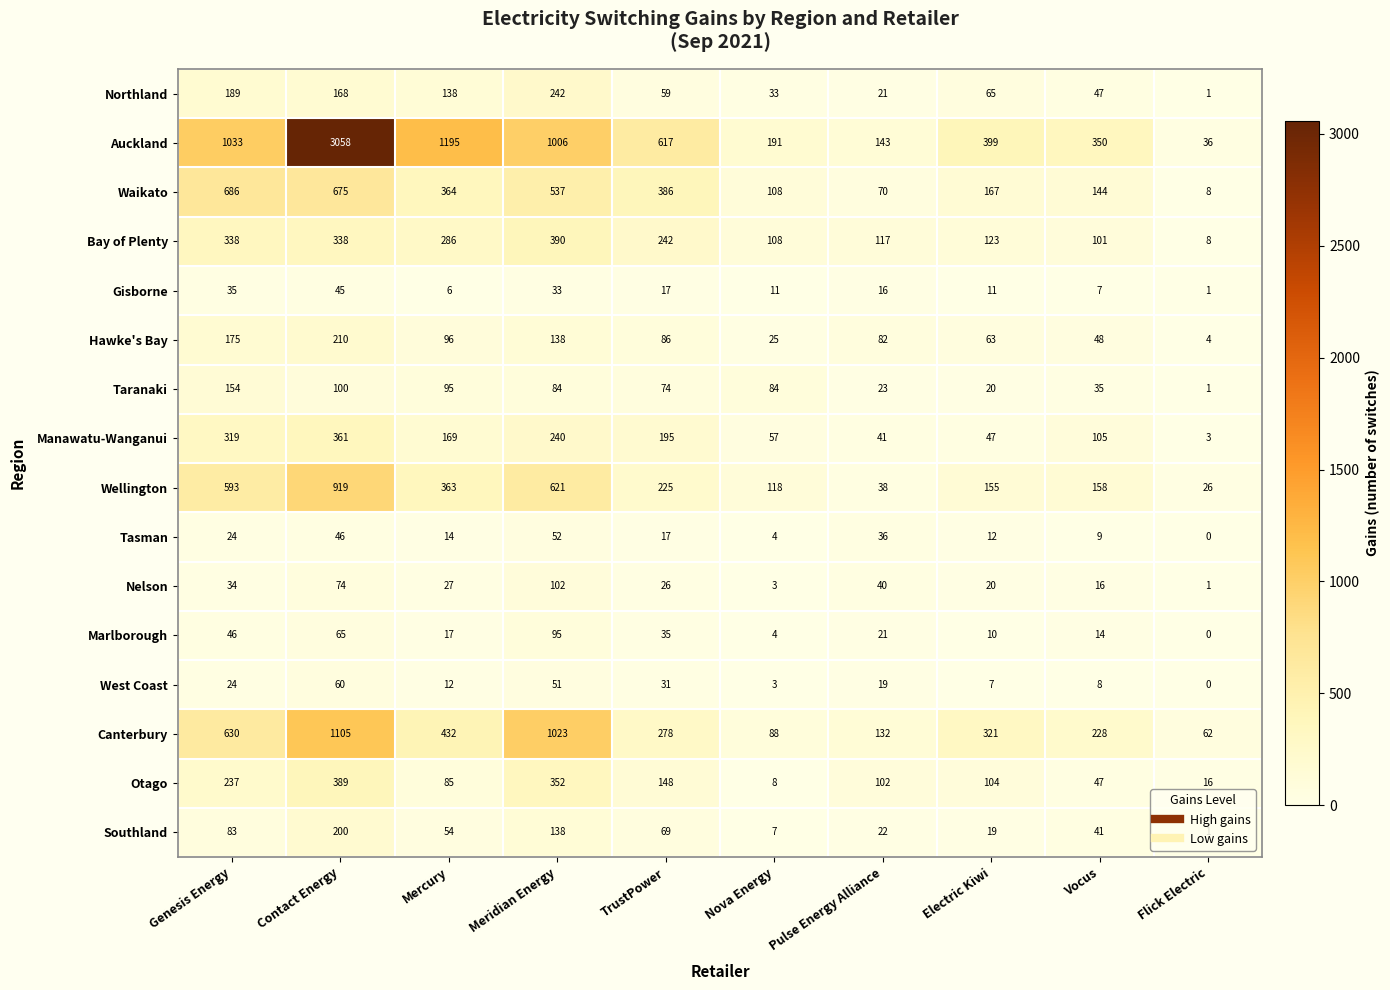

Which category has the highest value in the Canterbury series?

Contact Energy